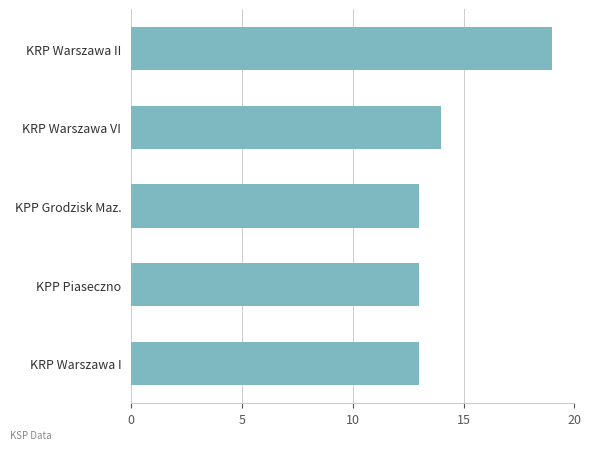

How many series are shown in this chart?

1